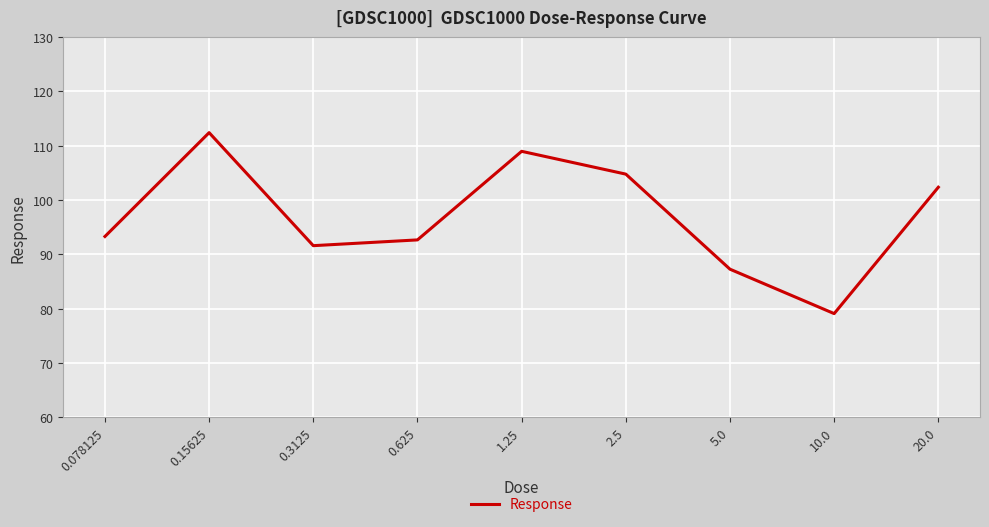

Approximately how many times larger is the value at 0.3125 compared to 0.078125?

1.0